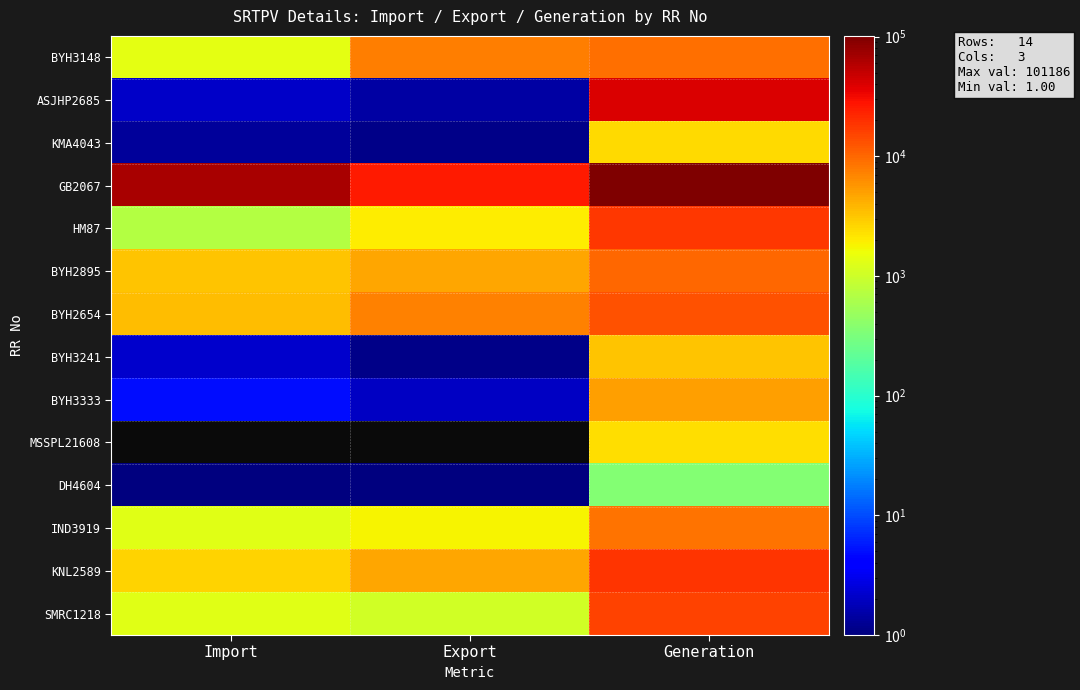

Is it true that SMRC1218 equals 1317.0 at Import?

True